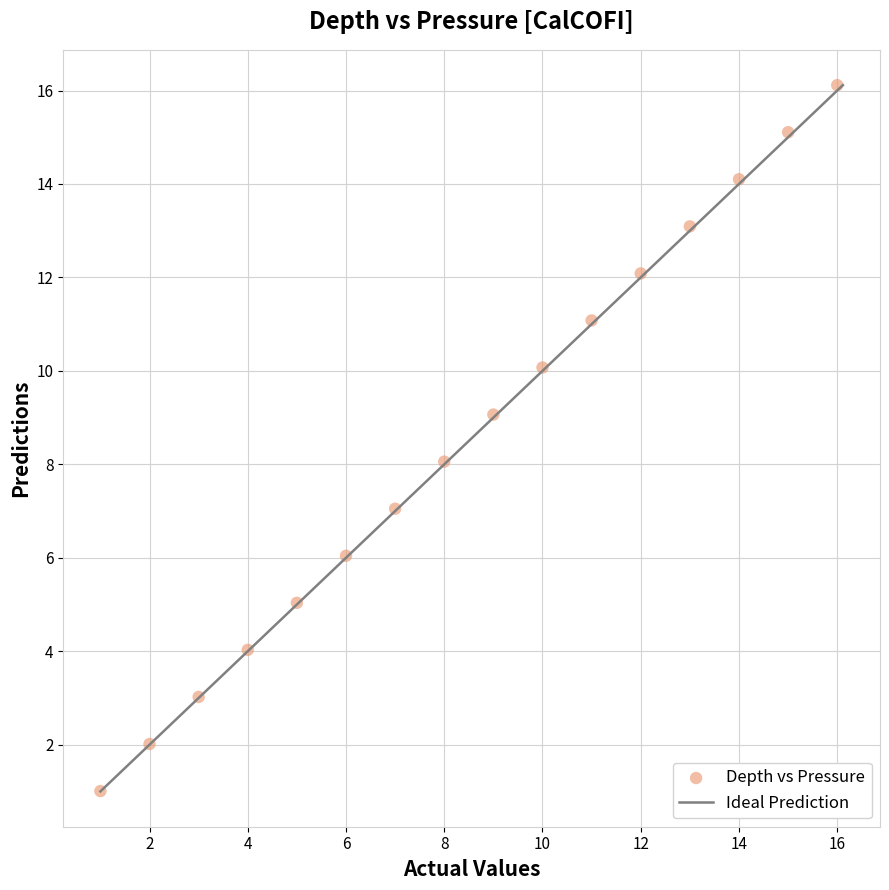

What is the range of Y values (max minus min)?

15.1